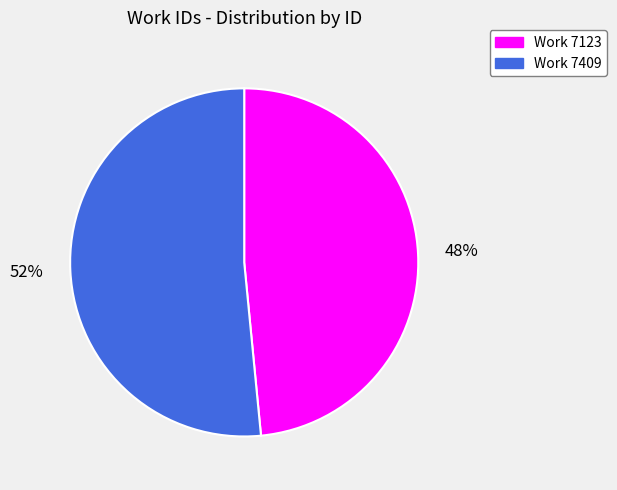

Does any single category account for the majority?

Yes